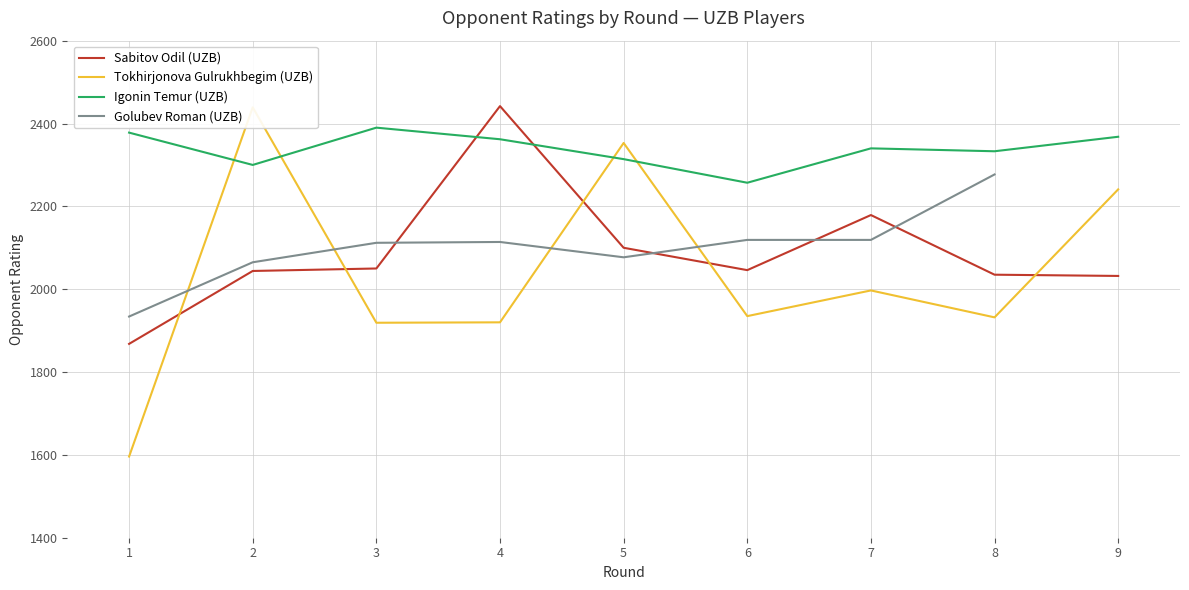

Where is Sabitov Odil (UZB) nearest to the value 2155?

7